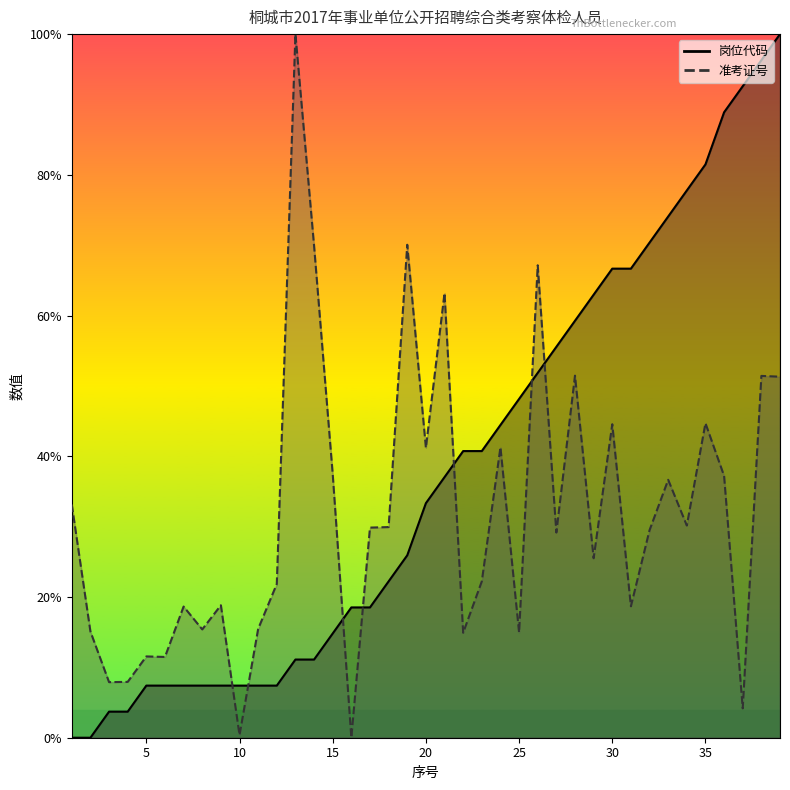

Reading left to right, what are all the values shown in this chart?

岗位代码: 1=0.0	2=0.0	3=3.7	4=3.7	5=7.4	6=7.4	7=7.4	8=7.4	9=7.4	10=7.4	11=7.4	12=7.4	13=11.1	14=11.1	15=14.8	16=18.5	17=18.5	18=22.2	19=25.9	20=33.3	21=37.0	22=40.7	23=40.7	24=44.4	25=48.1	26=51.9	27=55.6	28=59.3	29=63.0	30=66.7	31=66.7	32=70.4	33=74.1	34=77.8	35=81.5	36=88.9	37=92.6	38=96.3	39=100.0
准考证号: 1=33.1	2=15.1	3=7.9	4=7.9	5=11.6	6=11.5	7=18.6	8=15.4	9=18.8	10=0.4	11=15.5	12=21.9	13=100.0	14=69.9	15=37.5	16=0.0	17=29.9	18=29.9	19=70.1	20=41.2	21=63.2	22=14.9	23=22.2	24=41.3	25=15.0	26=67.1	27=29.2	28=51.5	29=25.5	30=44.6	31=18.7	32=29.5	33=36.7	34=30.2	35=44.7	36=37.2	37=4.2	38=51.4	39=51.3